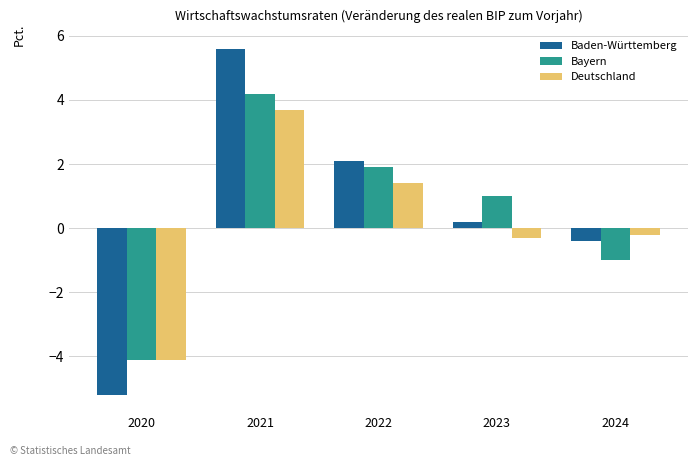

What is the minimum value shown in the chart?

-5.2